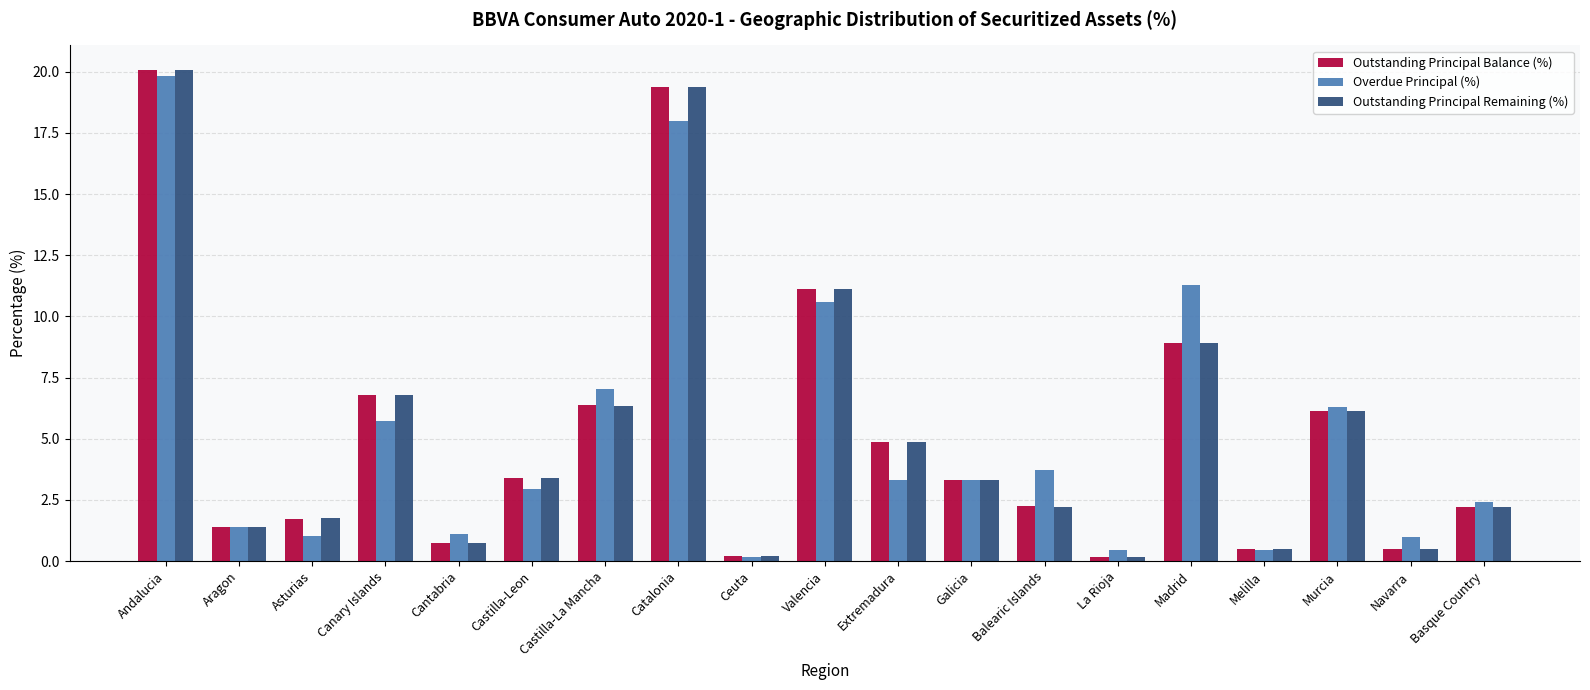

Where is Overdue Principal (%) nearest to the value 10?

Valencia